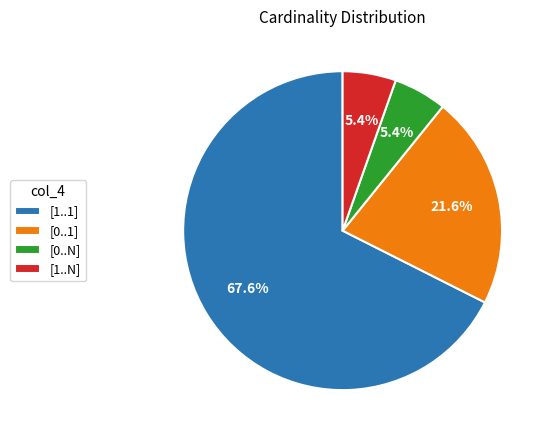

What percentage is NOT represented by [0..N]?

94.6%